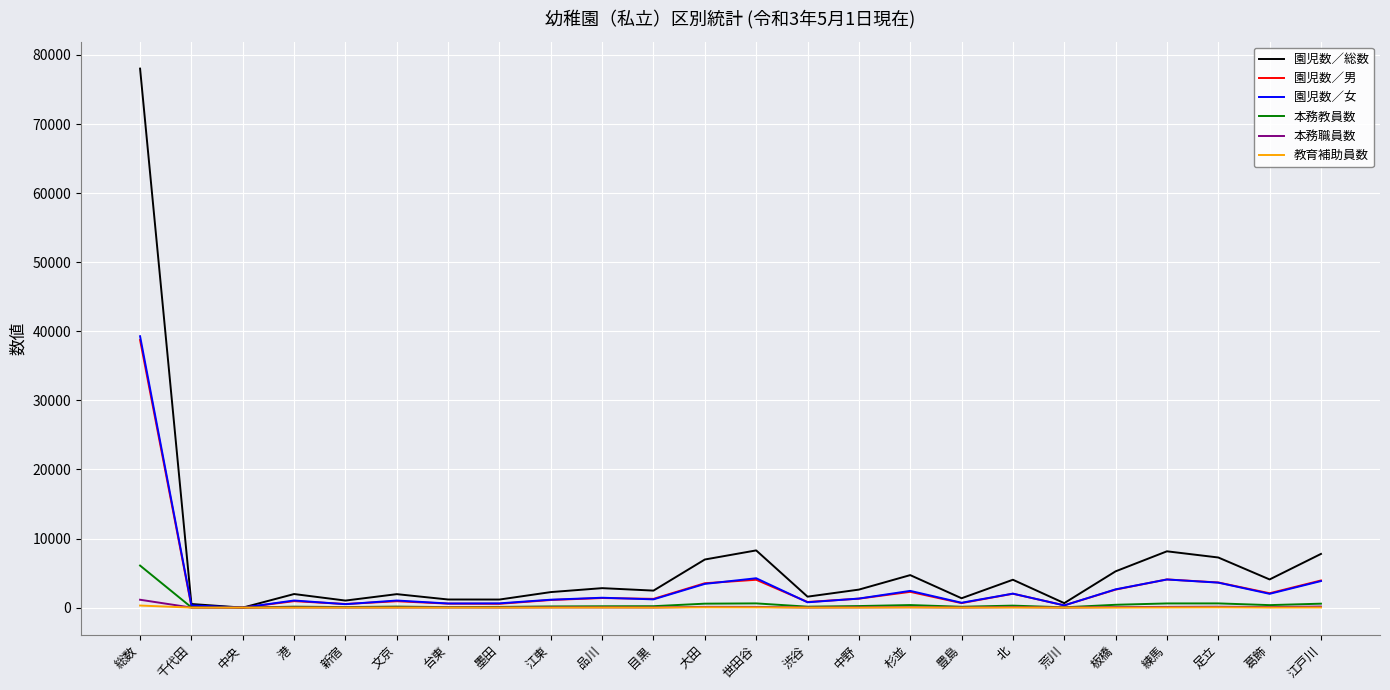

What is the difference between the maximum and minimum values in the 園児数／男 series?

38736